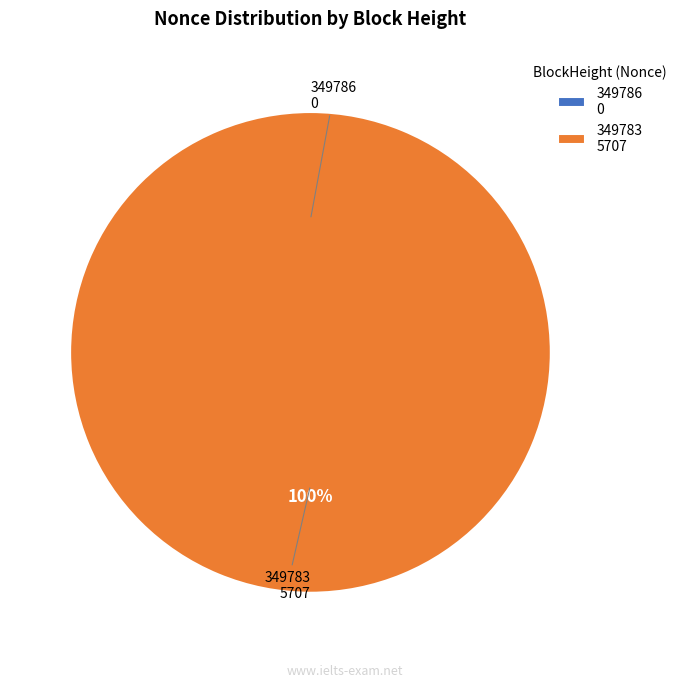

Rank the categories by value from lowest to highest.

349786, 349783